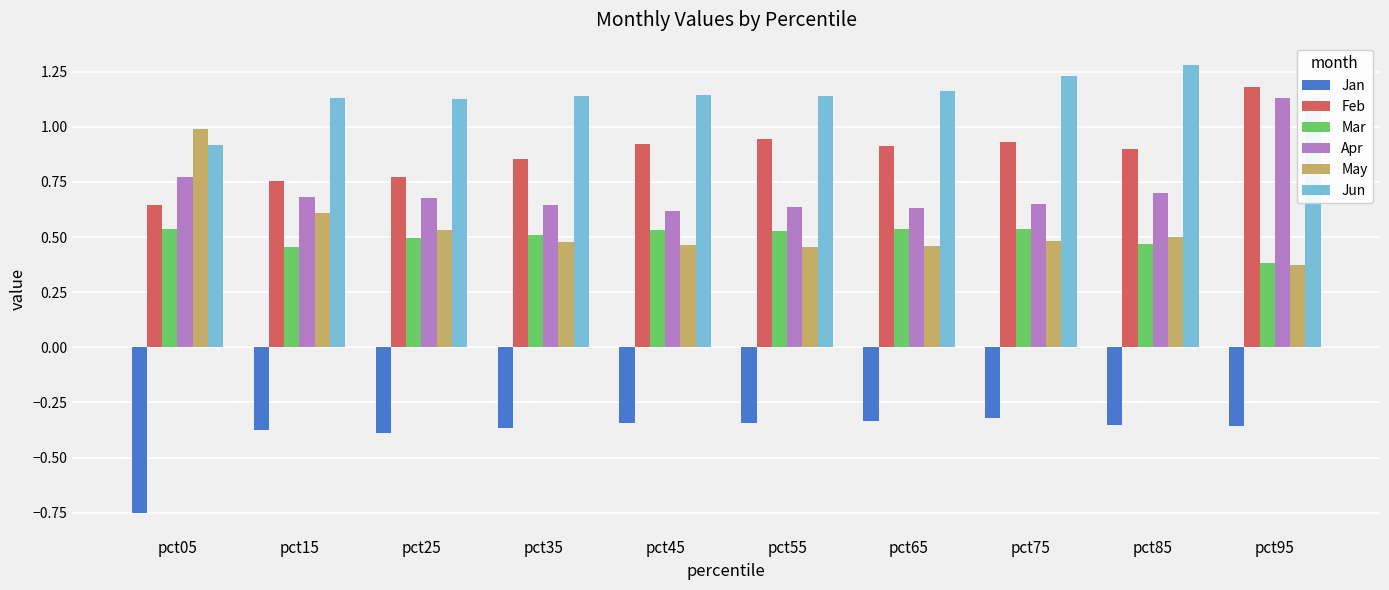

At which label does Feb reach its minimum?

pct05